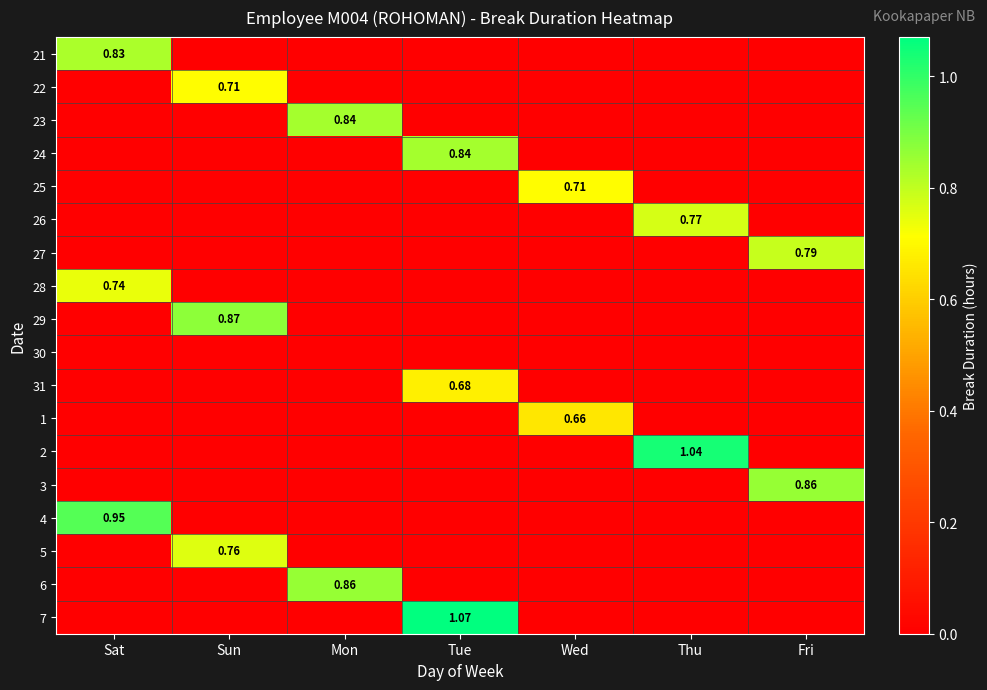

What is the sum of all 6 values?

0.9